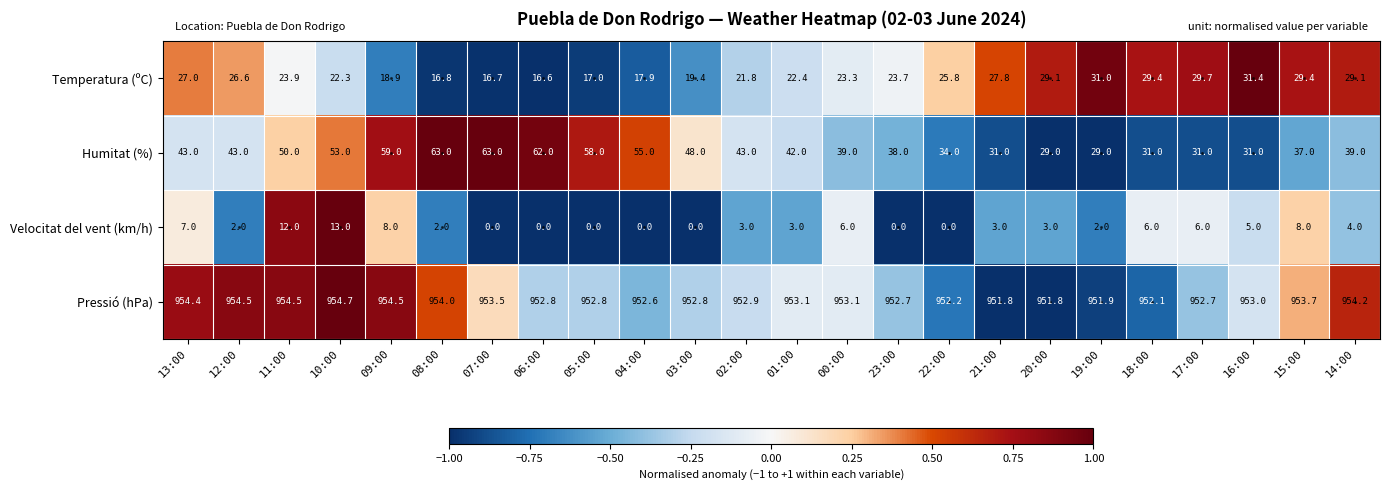

Between 08:00 and 00:00, which series saw the biggest shift?

Humitat (%)